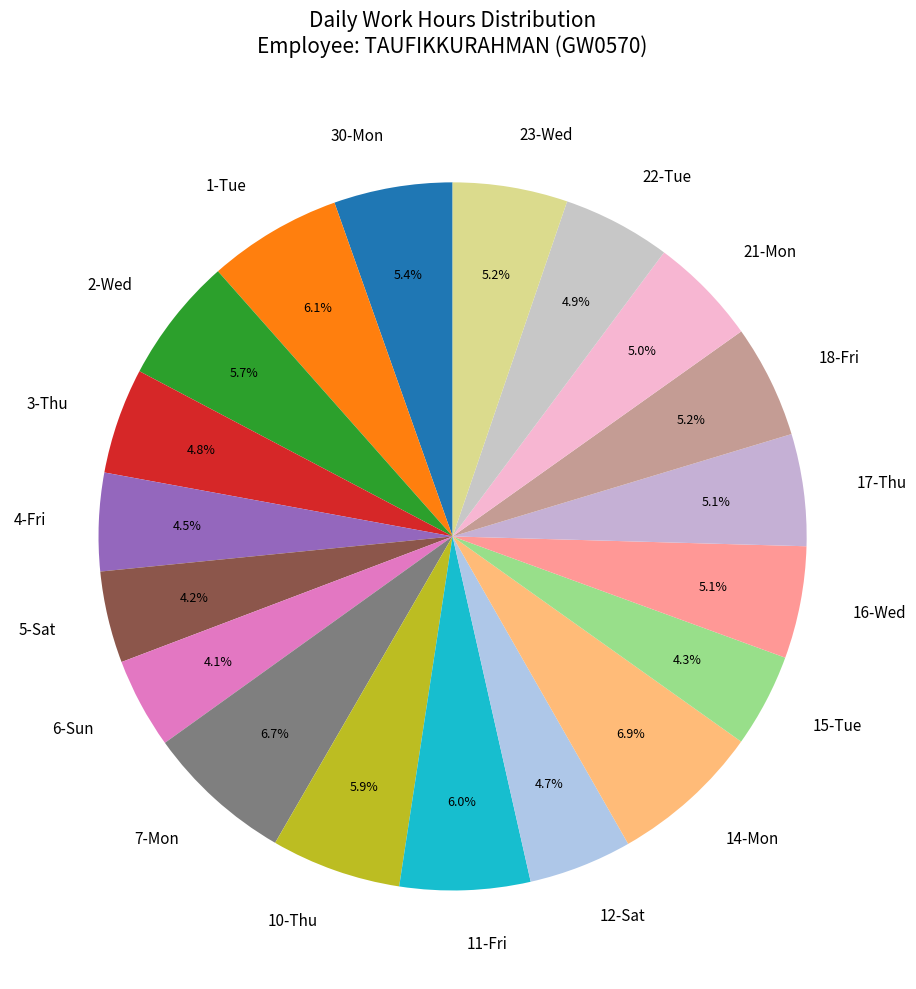

Approximately how many times larger is the value at 16-Wed compared to 7-Mon?

0.8